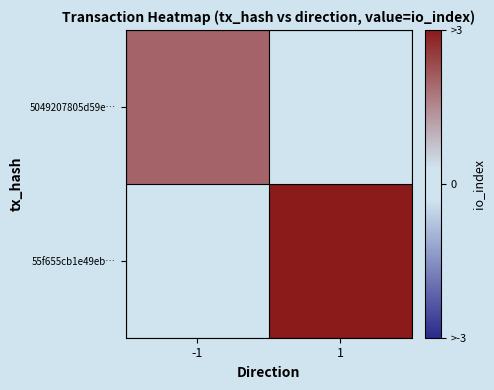

How many categories are shown in the chart?

2